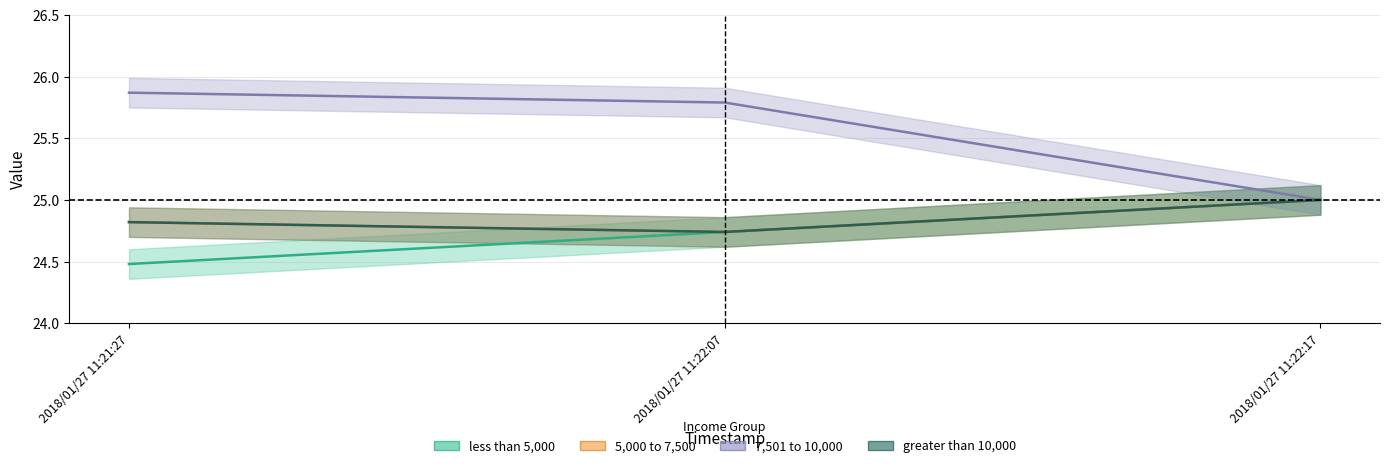

Which label corresponds to the largest value in the chart?

2018/01/27 11:21:27